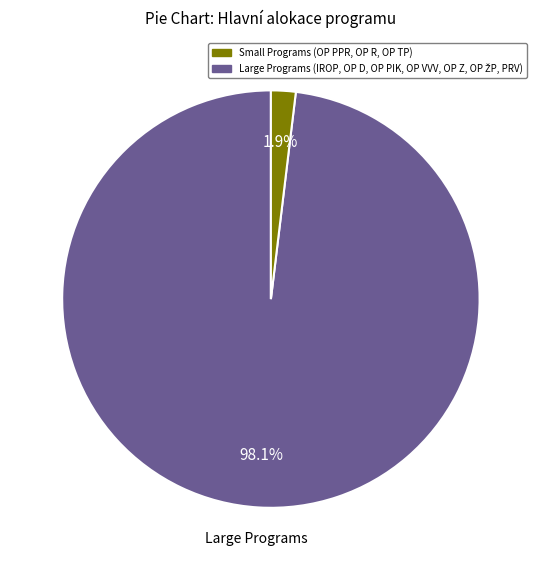

Does any single category account for the majority?

Yes